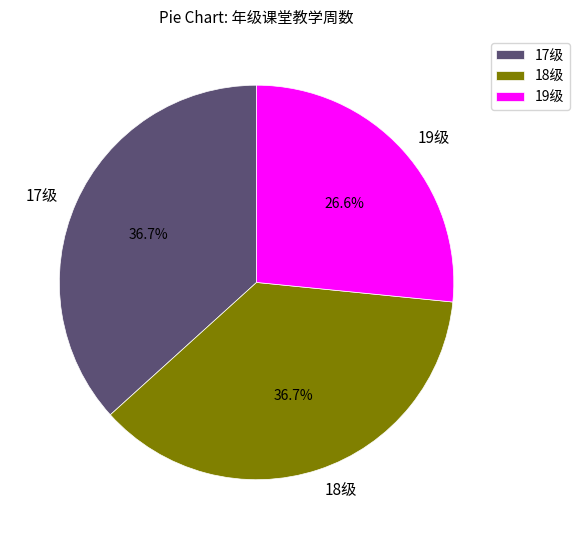

Between 17级 and 19级, which is larger?

17级